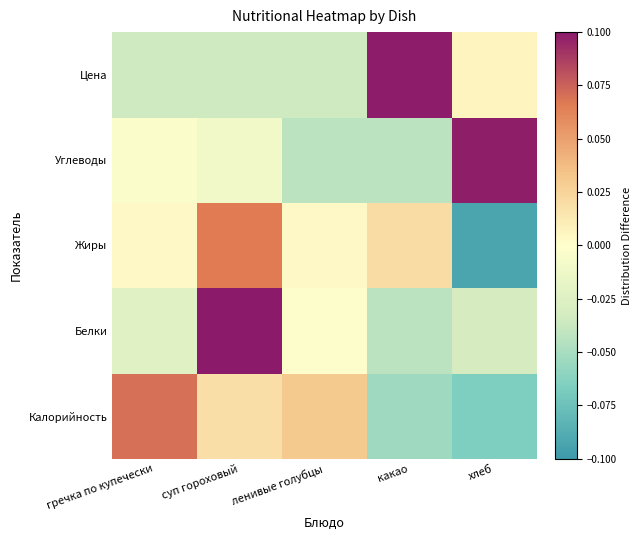

At which category does the chart reach its peak across all series?

суп гороховый